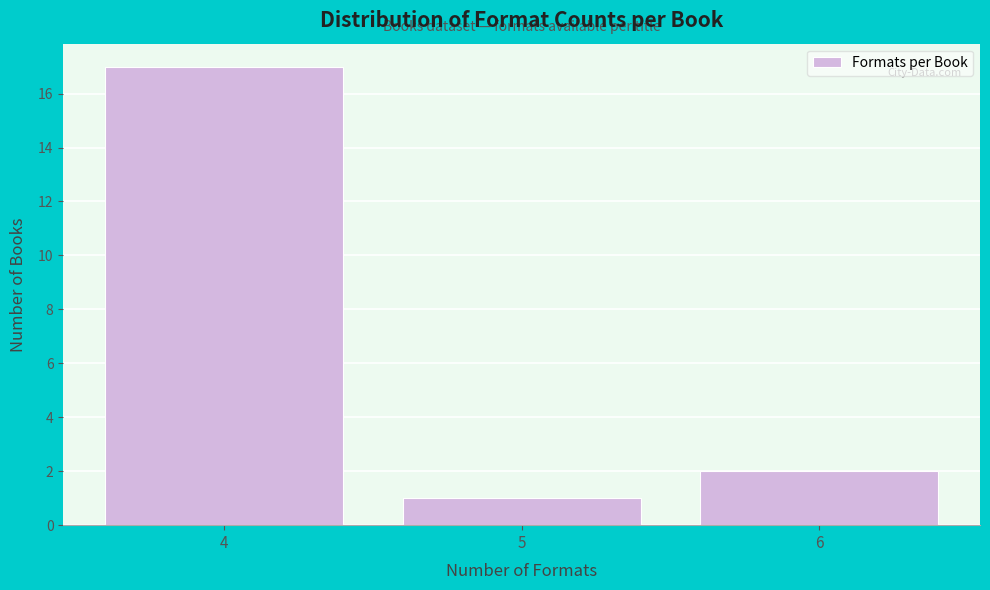

Reading right to left, transcribe all the data shown in this chart.

6=2	5=1	4=17